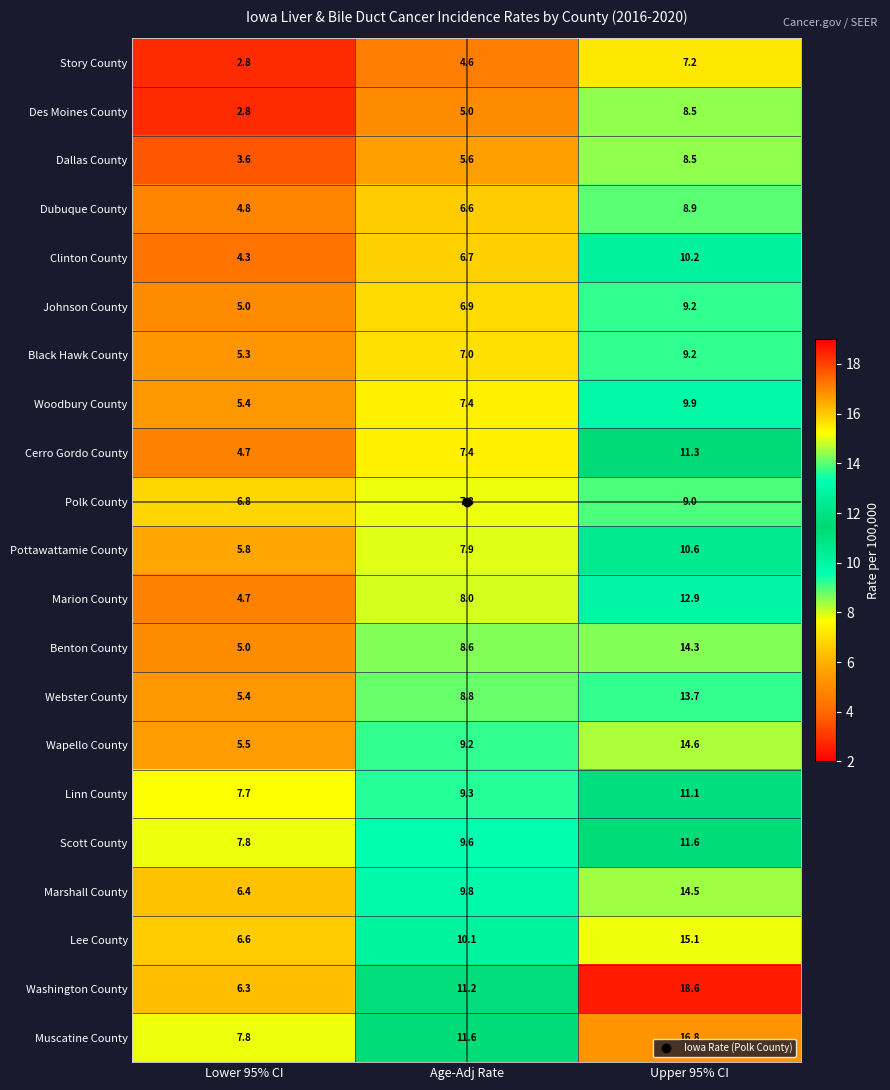

Rank the categories by Washington County value from lowest to highest.

Lower 95% CI, Age-Adj Rate, Upper 95% CI